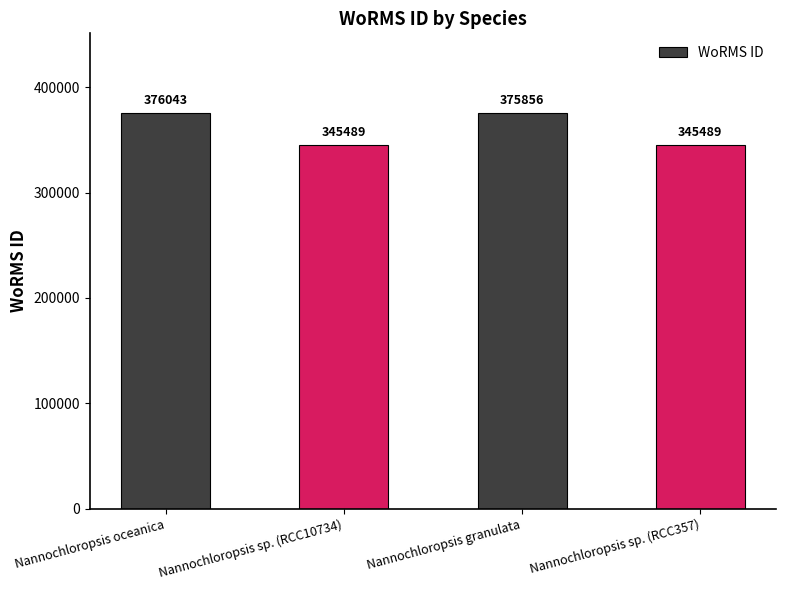

What is the difference between the second highest and minimum values?

30367